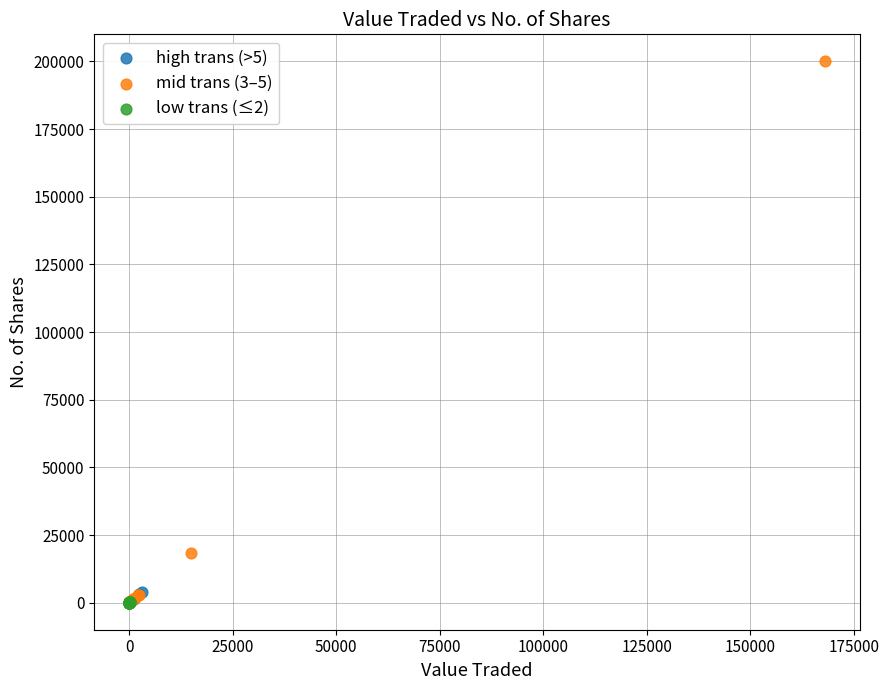

Which series contains the highest Y value?

mid trans (3–5)